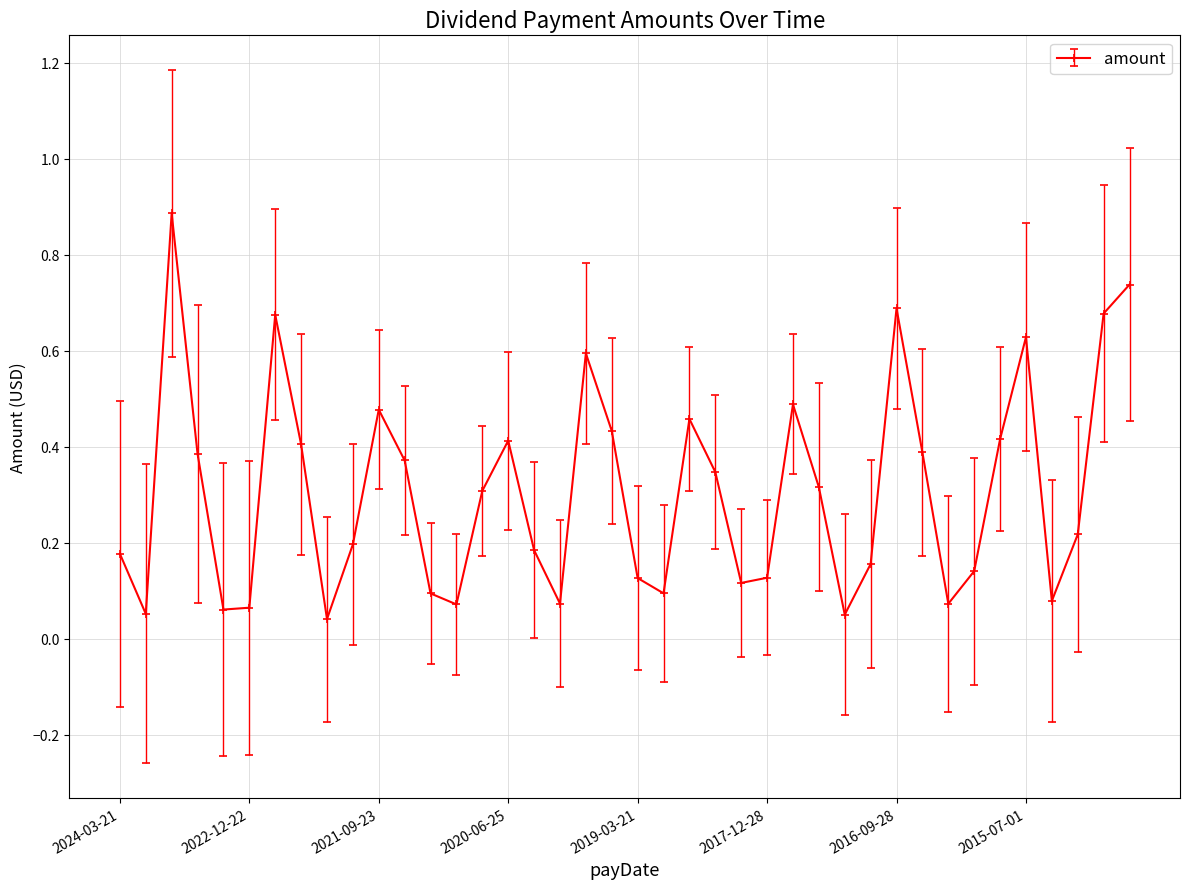

True or false: there are more than 2 points higher than both neighbors.

True